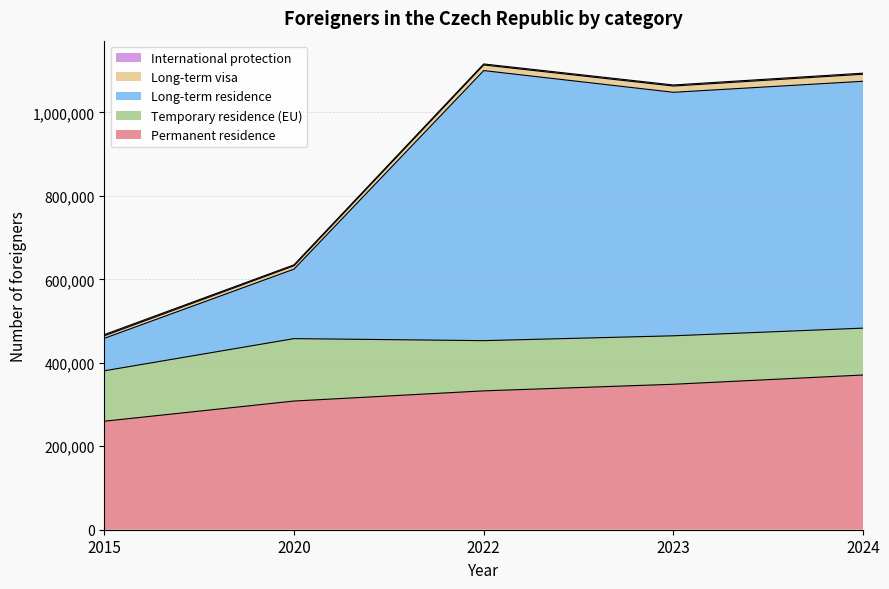

True or false: Long-term residence and Long-term visa intersect in this chart.

False